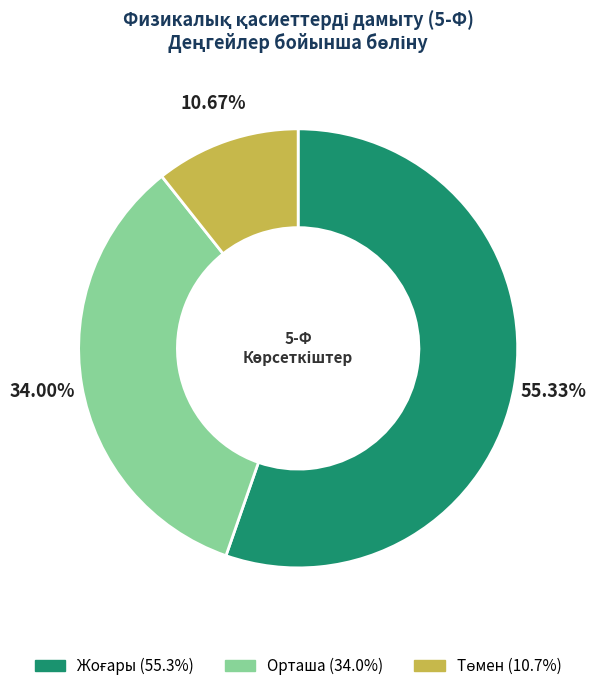

Is there a majority slice in this chart?

Yes